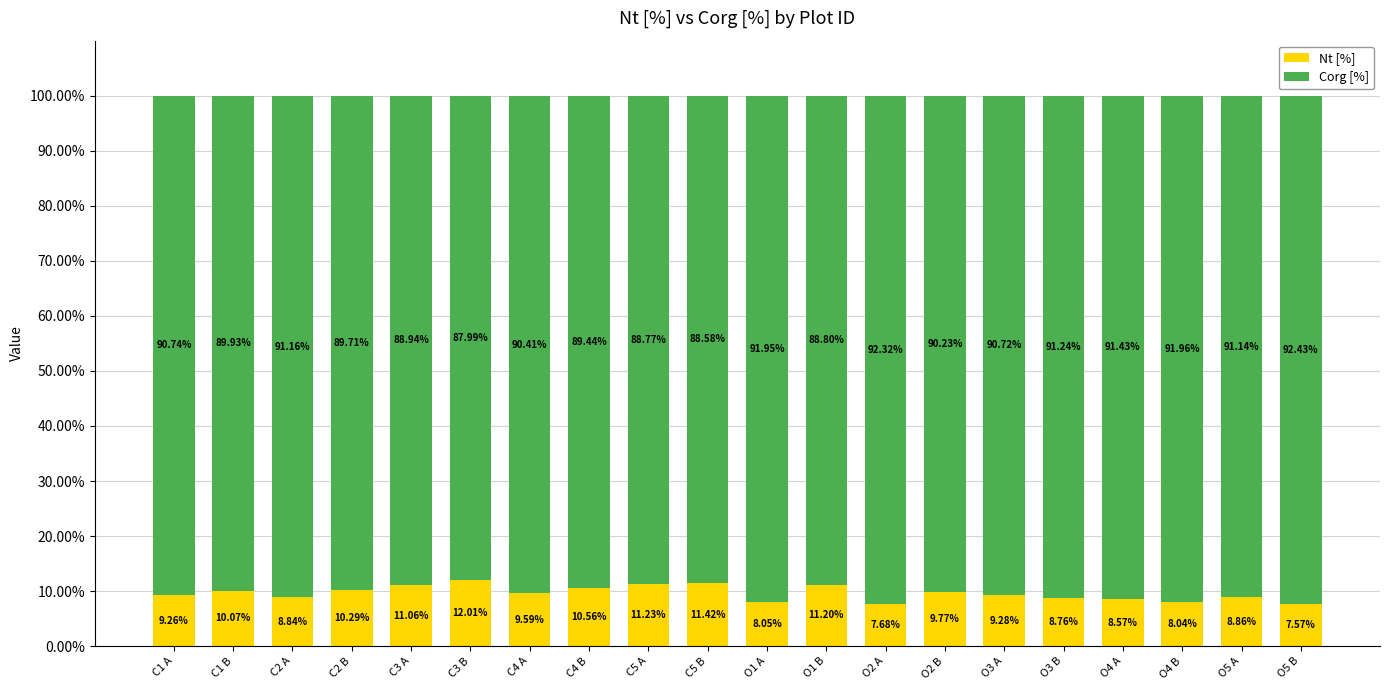

What is the total value across all series at C5 A?

100.0